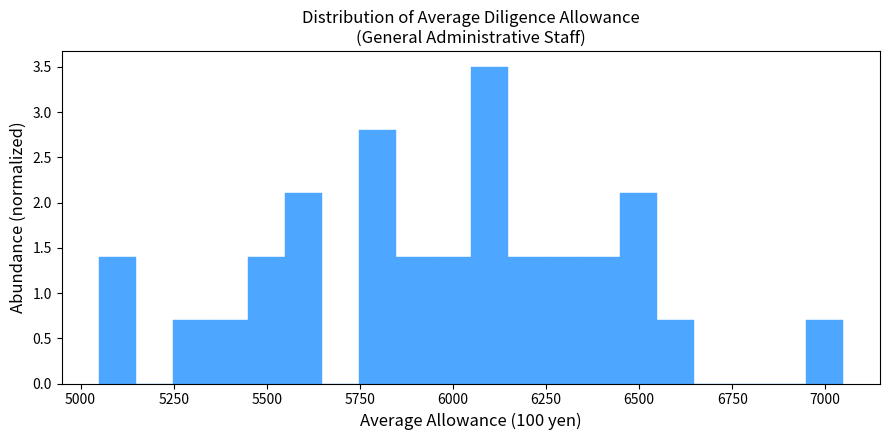

Around what value on the x-axis is the tallest bar? Give the approximate position of its centre, as read against the axis.

6100